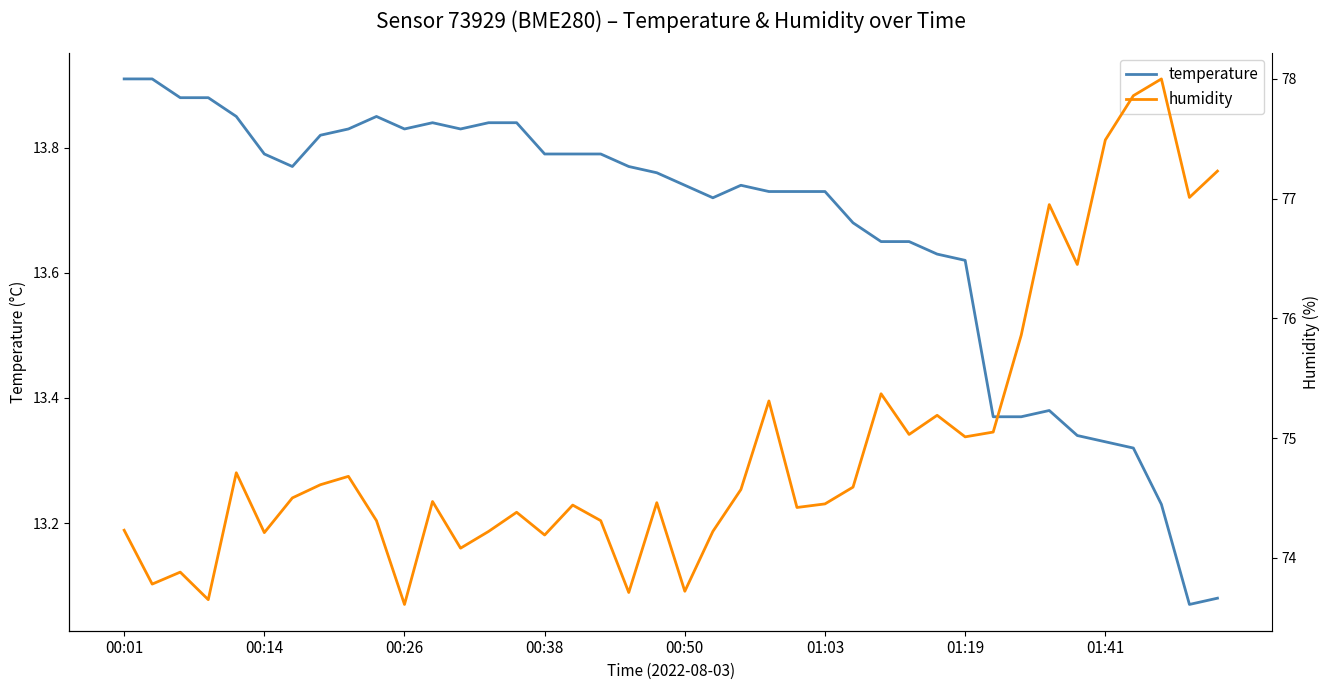

What is the maximum value shown in the chart?

78.0